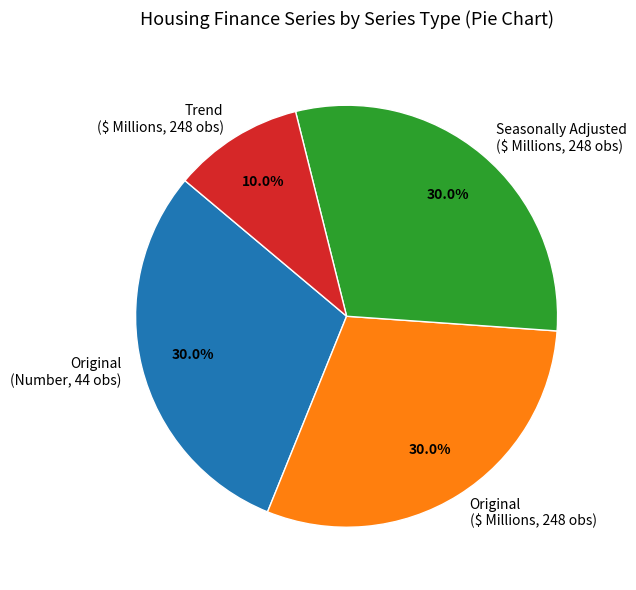

How many slices are in this pie chart?

4